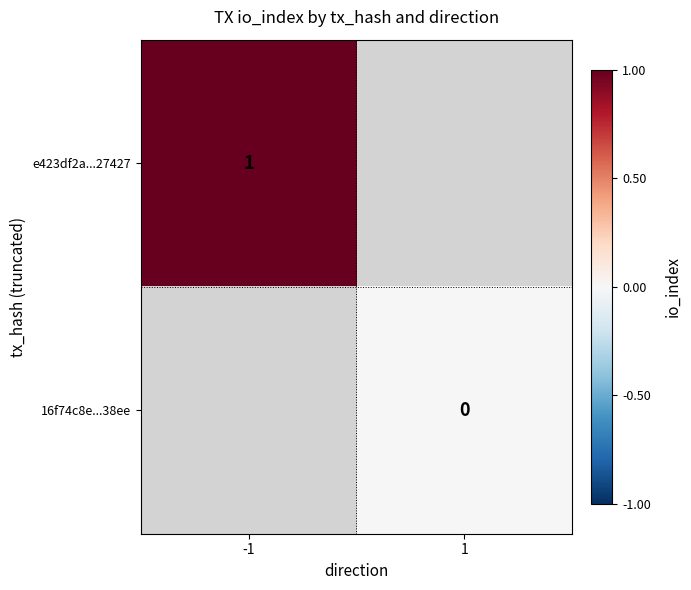

The value of e423df2a...27427 at -1 is 2. True or false?

False